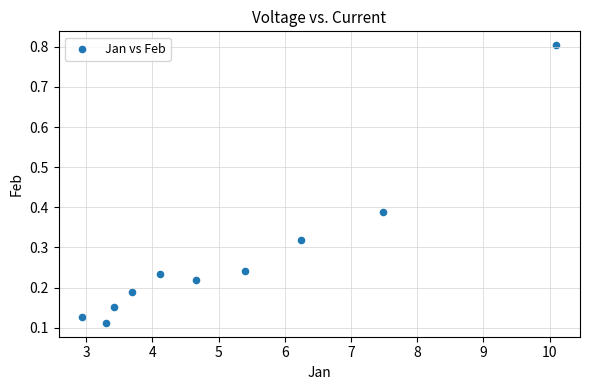

What is the range of Y values (max minus min)?

0.7